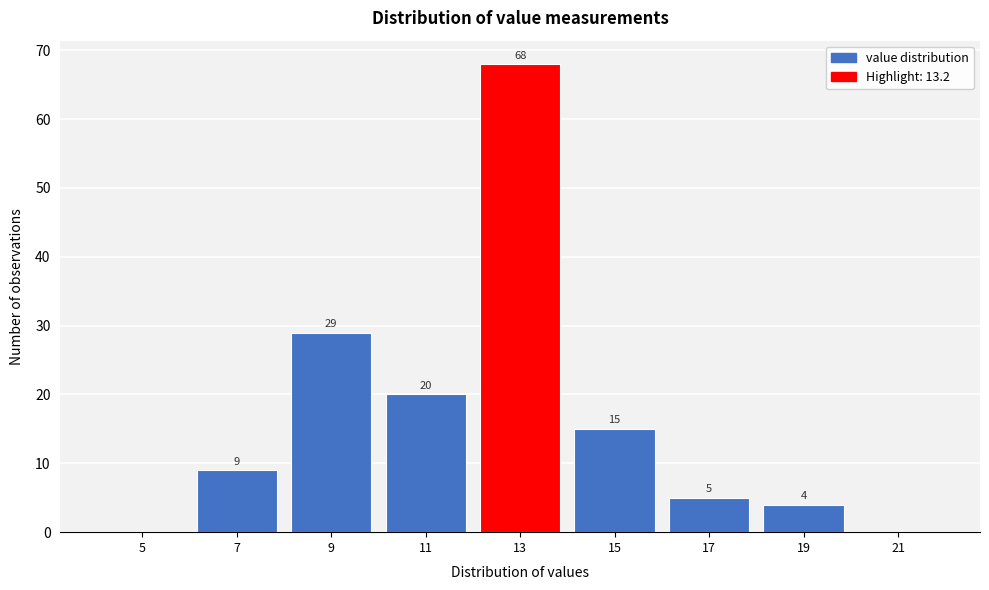

Reading right to left, extract all data points from this chart.

21=0	19=4	17=5	15=15	13=68	11=20	9=29	7=9	5=0